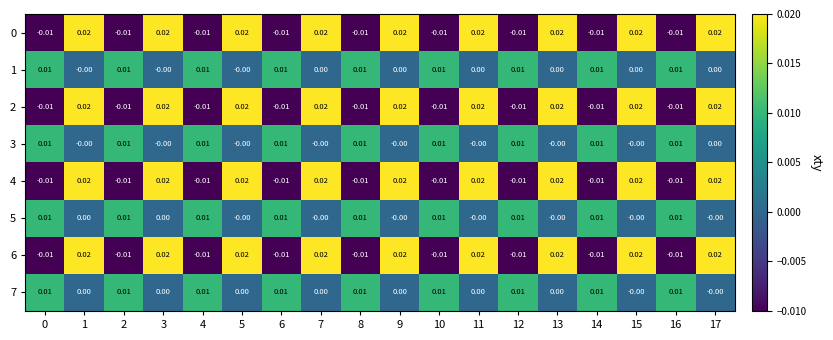

Is the value of 4 at 3 greater than the value of 1 at 0?

Yes